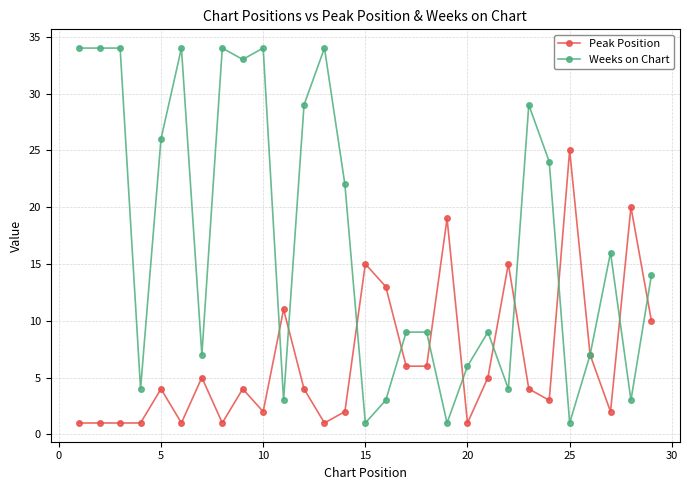

At how many categories does at least one series exceed 8?

25